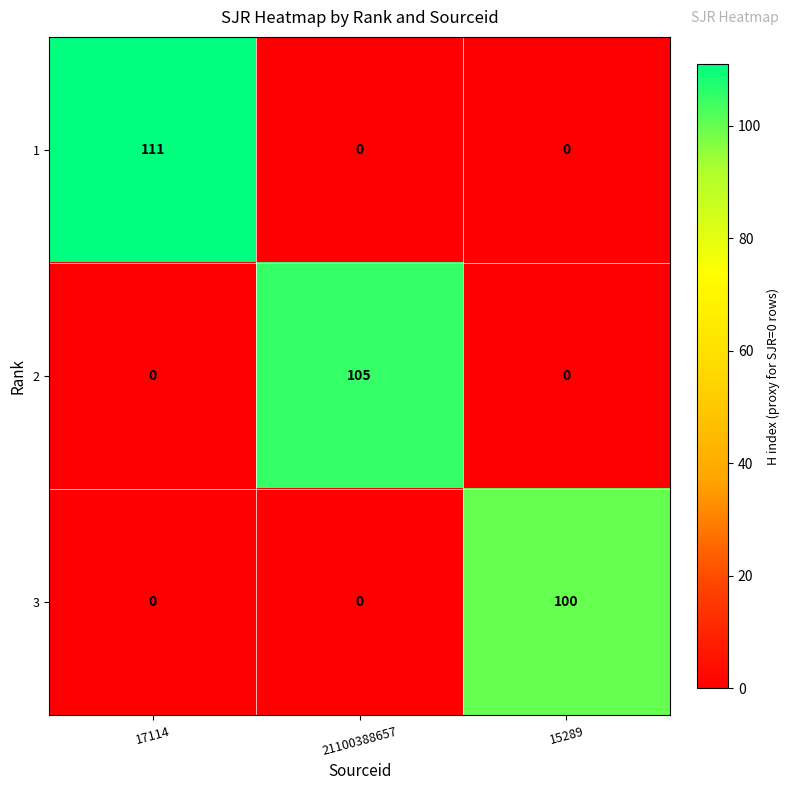

At which category does the chart reach its peak across all series?

17114